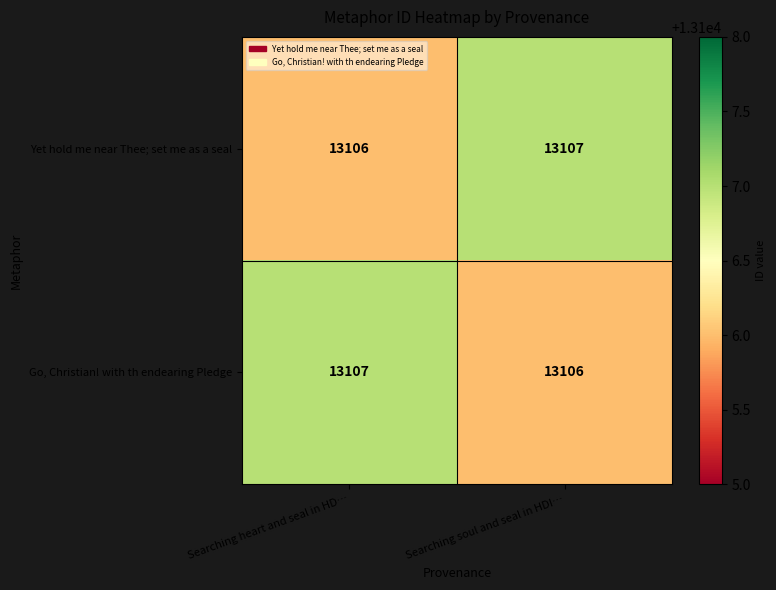

The Yet hold me near Thee; set me as a seal series shows 22374 at Searching heart and seal in HD…. True or false?

False